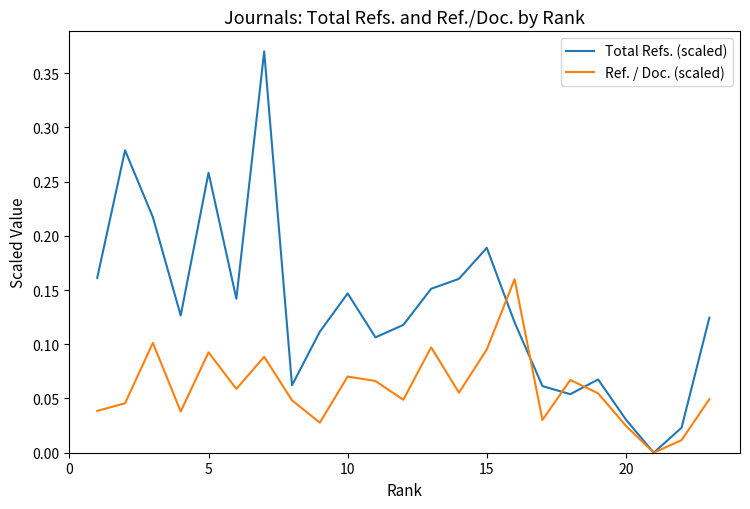

Rank the series by their maximum value, from highest to lowest.

Total Refs. (scaled), Ref. / Doc. (scaled)